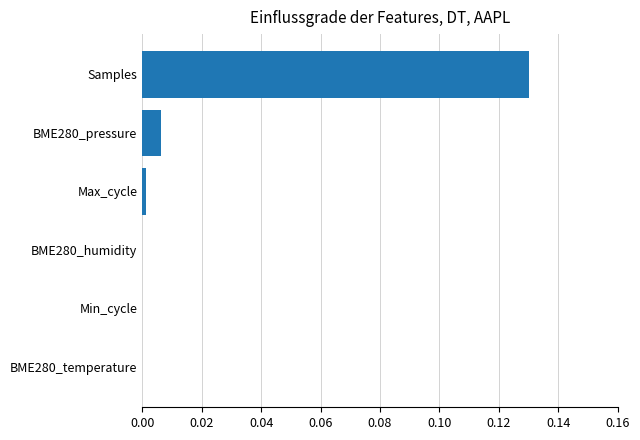

Between Max_cycle and Samples, which is larger?

Samples